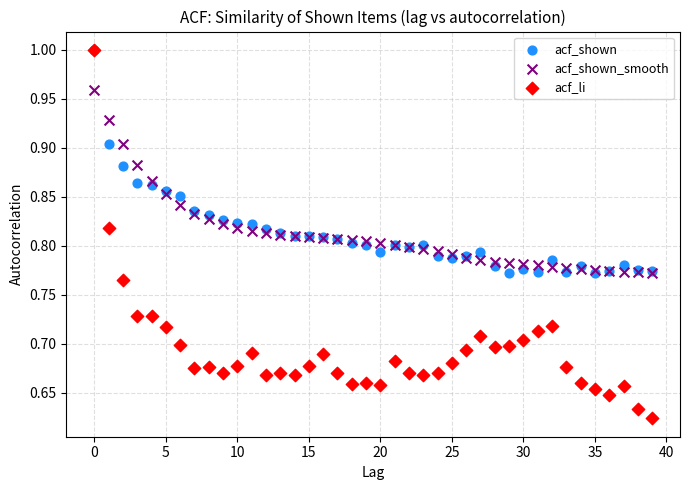

What are all the series names shown in the legend?

acf_shown, acf_shown_smooth, acf_li